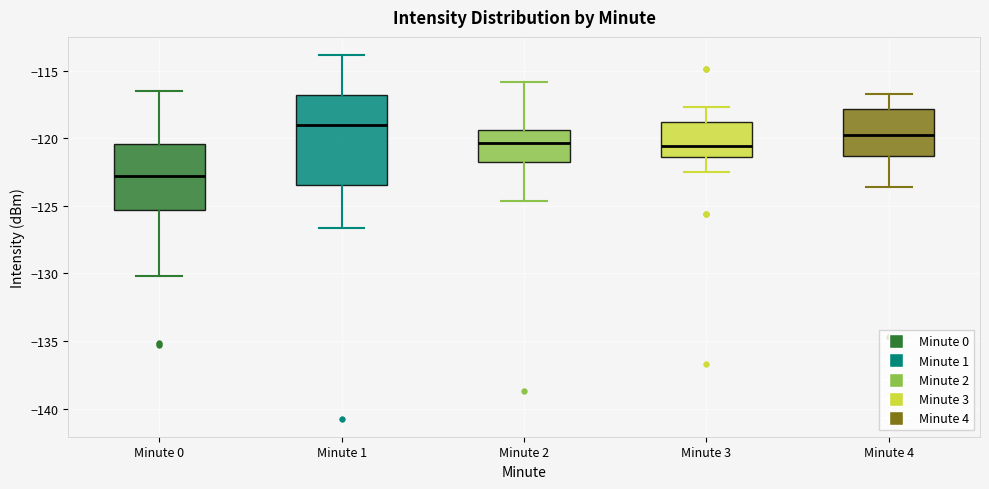

Comparing the boxes themselves (not the whiskers), which one is the tallest?

Minute 1